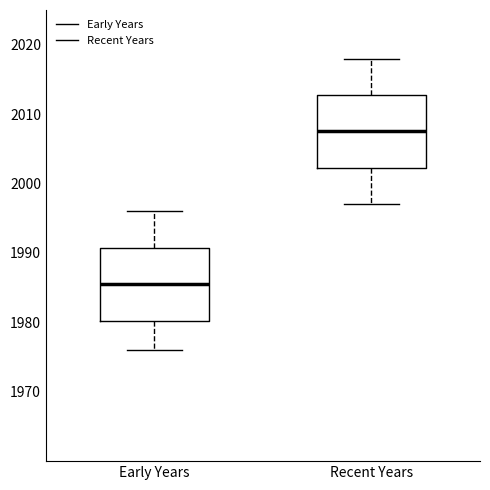

Where does the upper whisker of the box for Early Years end on the y-axis? The values are not printed on the chart, so give them approximately, as read against the axis.

1996